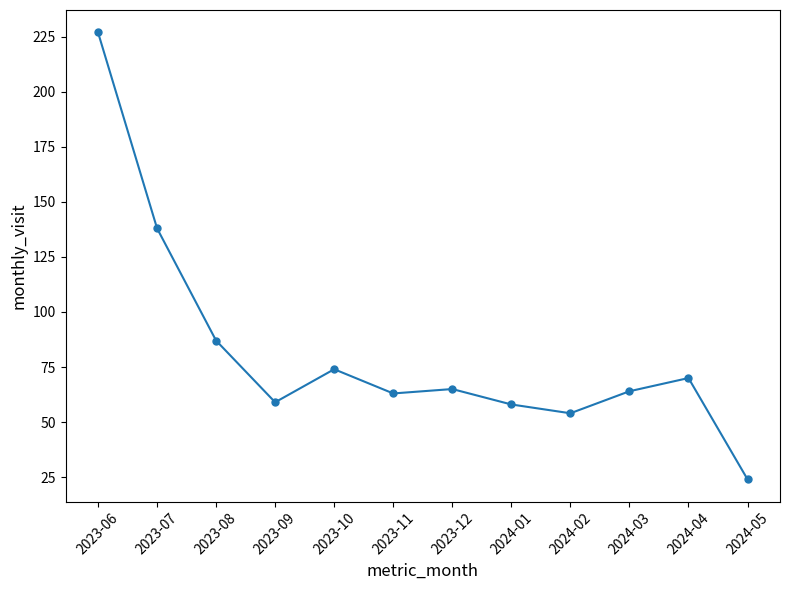

How many lines are shown in the chart?

1